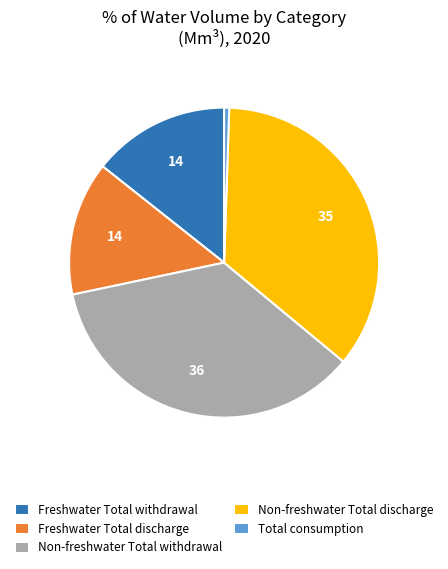

Which category has the smallest portion of the pie?

Total consumption